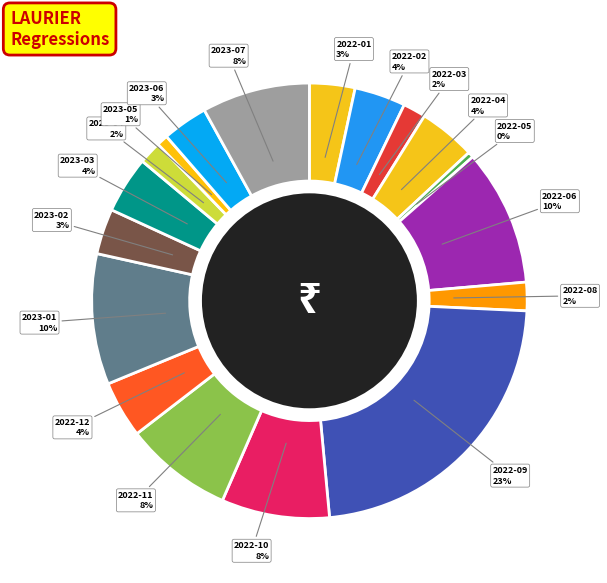

Combined, do 2022-03 and 2022-10 account for over 50%?

No